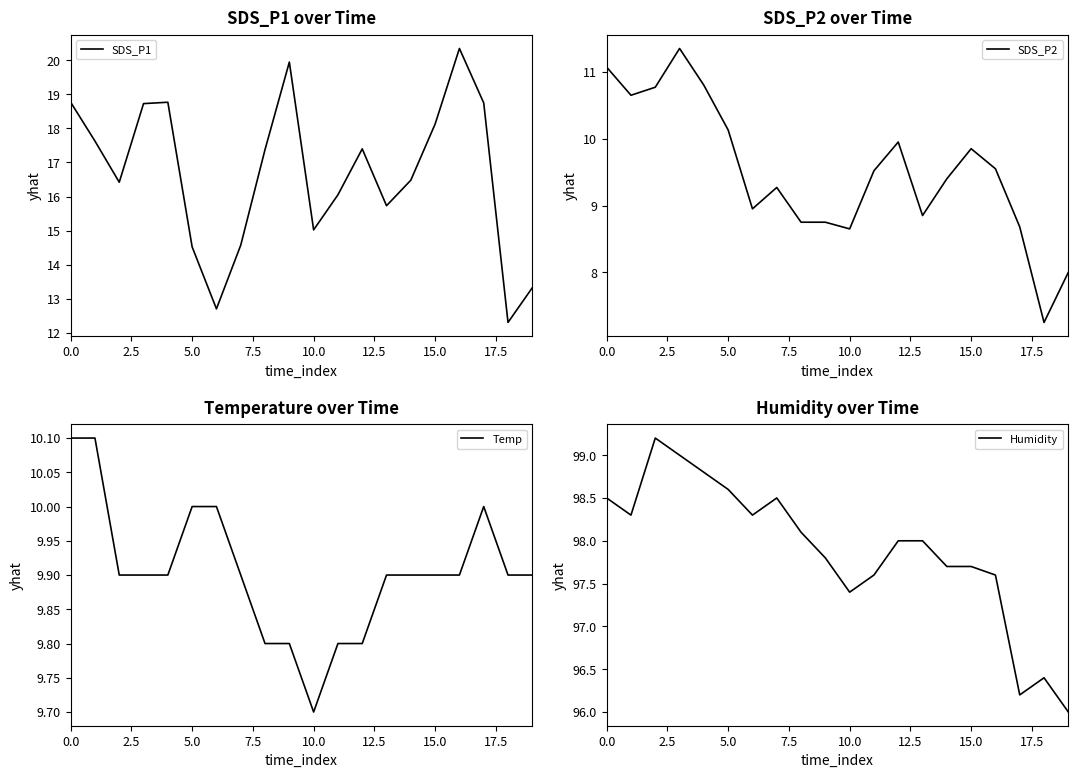

Which category has the lowest value in the Temp series?

10.0